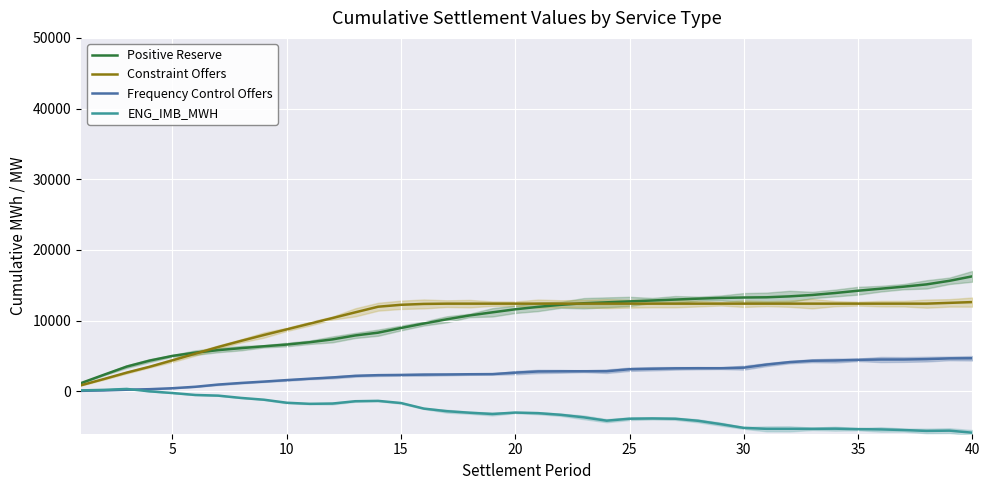

Reading left to right, what are all the values shown in this chart?

Positive Reserve: 1162.4	2340.8	3498.4	4342.4	5010.9	5475.1	5825.8	6107.8	6370.4	6615.4	6939.6	7345.6	7902.5	8296.6	8957.9	9587.9	10184.4	10732.7	11173.4	11602.8	11948.6	12236.9	12459.2	12589.2	12719.2	12849.2	12979.2	13109.2	13211.1	13269.7	13302.4	13431.9	13628.6	13906.3	14233.0	14518.8	14804.9	15128.2	15634.0	16265.9
Constraint Offers: 854.6	1737.9	2645.4	3471.6	4383.9	5323.4	6265.0	7136.0	7962.7	8762.7	9562.7	10362.7	11174.7	11967.3	12238.5	12362.6	12400.9	12402.8	12402.8	12402.8	12402.8	12402.8	12402.8	12402.8	12402.8	12402.8	12402.8	12402.8	12402.8	12402.8	12402.8	12402.8	12402.8	12402.8	12402.8	12402.8	12402.8	12402.8	12512.8	12622.8
Frequency Control Offers: 68.7	121.5	226.1	301.0	434.8	641.3	955.0	1180.8	1374.4	1586.4	1781.2	1962.6	2188.7	2286.1	2315.3	2361.7	2382.3	2415.2	2433.3	2641.3	2807.9	2829.8	2842.6	2842.6	3123.6	3190.9	3249.8	3270.6	3270.6	3345.4	3786.0	4129.9	4326.6	4360.6	4453.0	4499.6	4499.6	4553.0	4657.5	4674.2
ENG_IMB_MWH: 131.2	205.2	335.0	-4.7	-242.4	-517.6	-610.5	-935.4	-1186.7	-1617.8	-1770.3	-1731.7	-1402.4	-1353.6	-1658.0	-2443.6	-2811.0	-3028.1	-3209.7	-3007.0	-3089.8	-3324.9	-3681.6	-4154.7	-3876.3	-3838.1	-3879.2	-4171.7	-4650.0	-5172.3	-5309.6	-5309.4	-5306.5	-5285.5	-5351.4	-5391.3	-5477.2	-5604.1	-5564.8	-5854.7